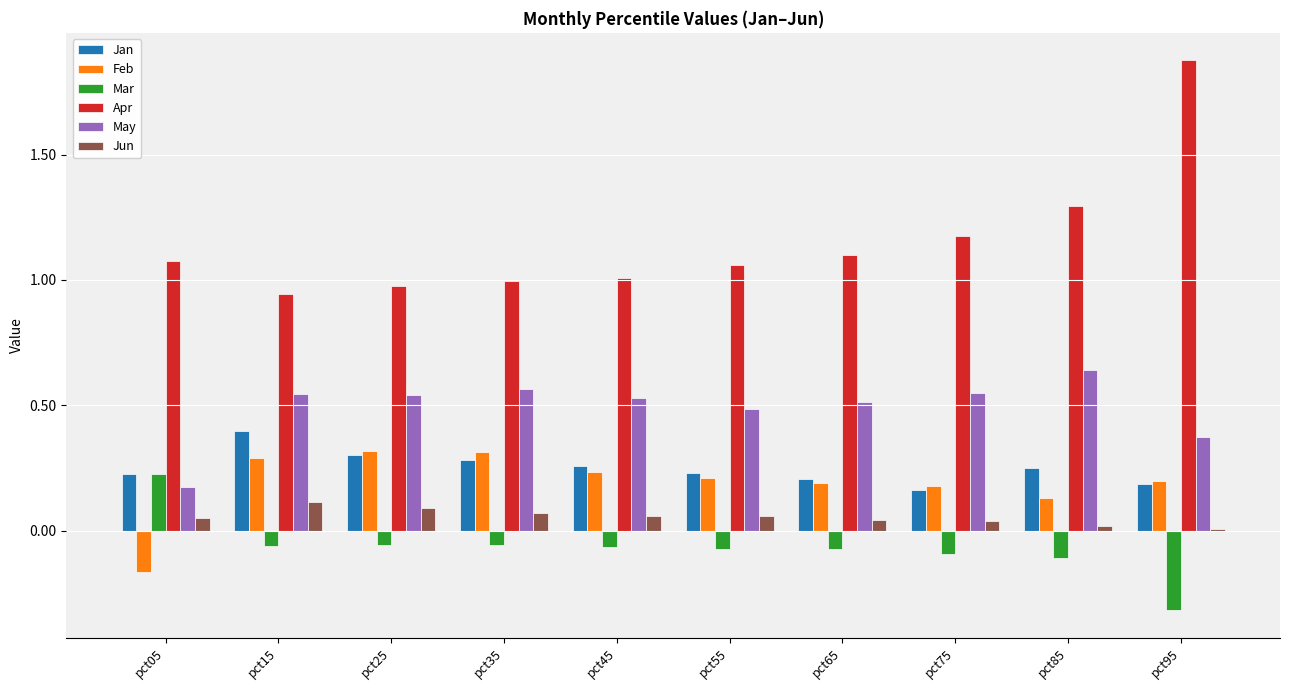

Which series has the widest spread of values?

Apr